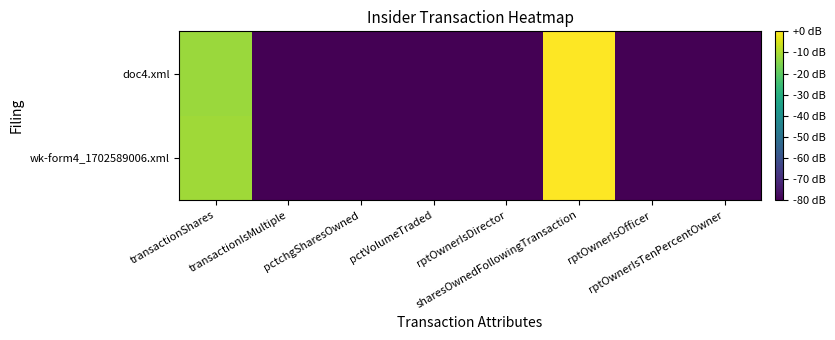

Which series has the largest range (max minus min)?

doc4.xml